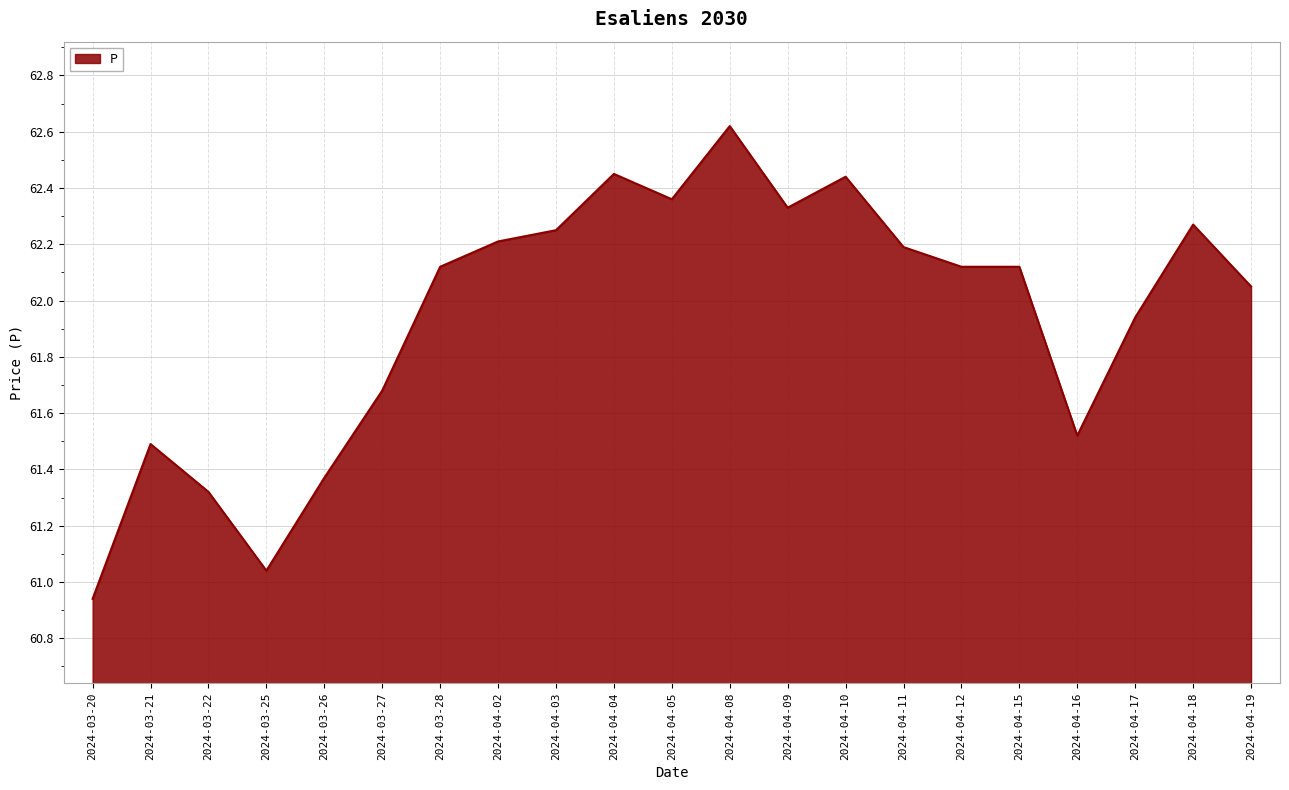

Does the chart display data point markers on the line(s)?

No